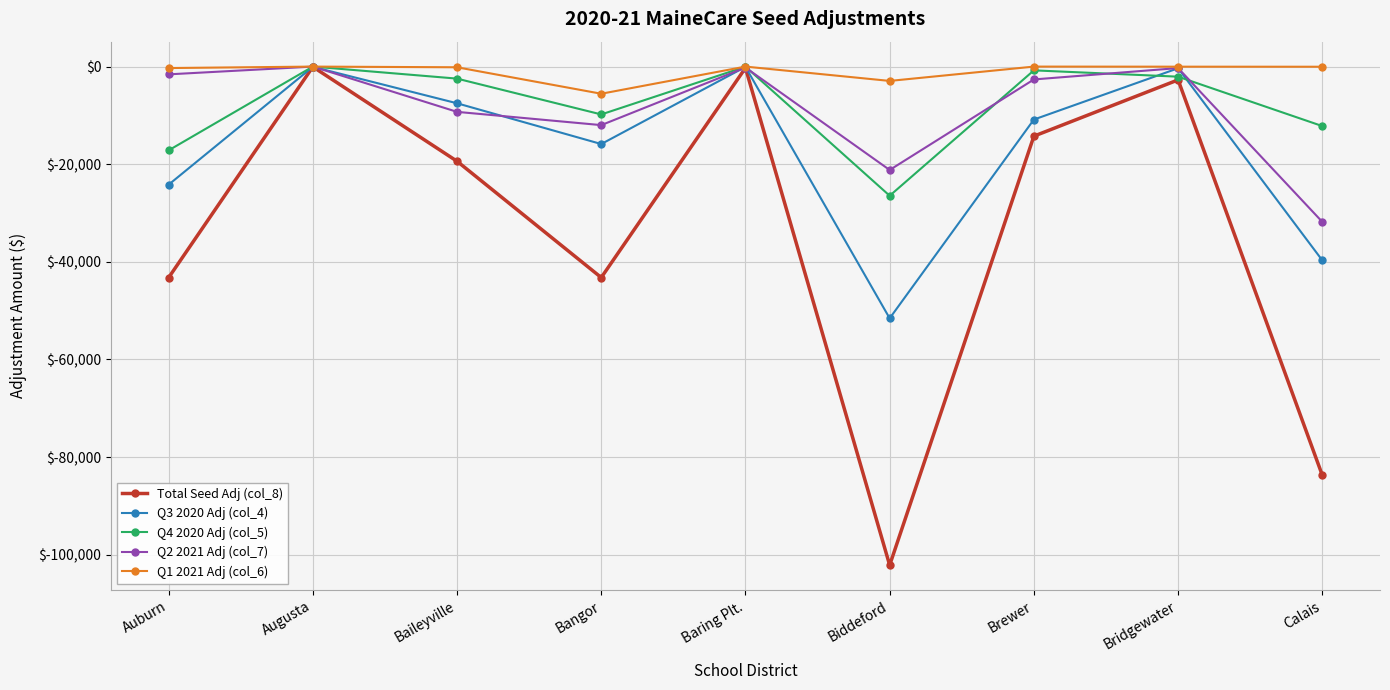

What is the minimum value for Q4 2020 Adj (col_5)?

-26459.0